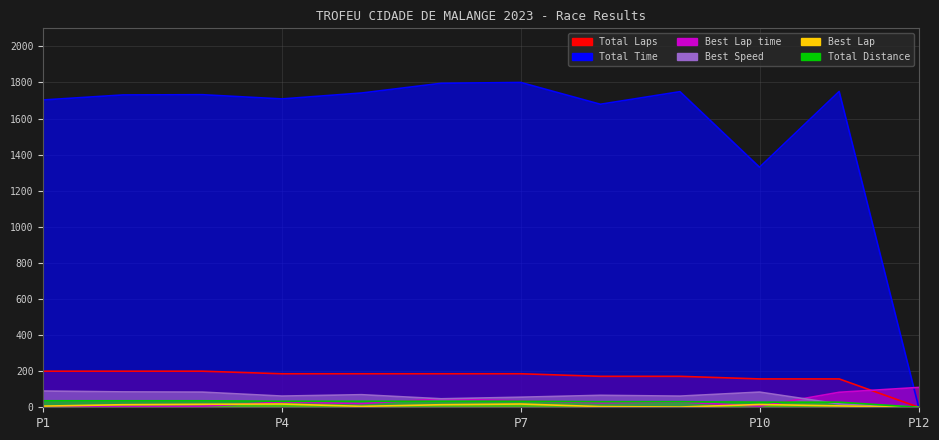

Which series changed the most between P7 and P12?

Total Time